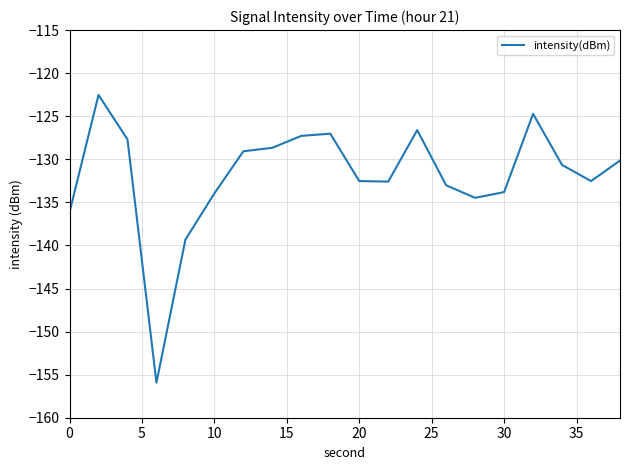

What is the smallest value displayed?

-155.9